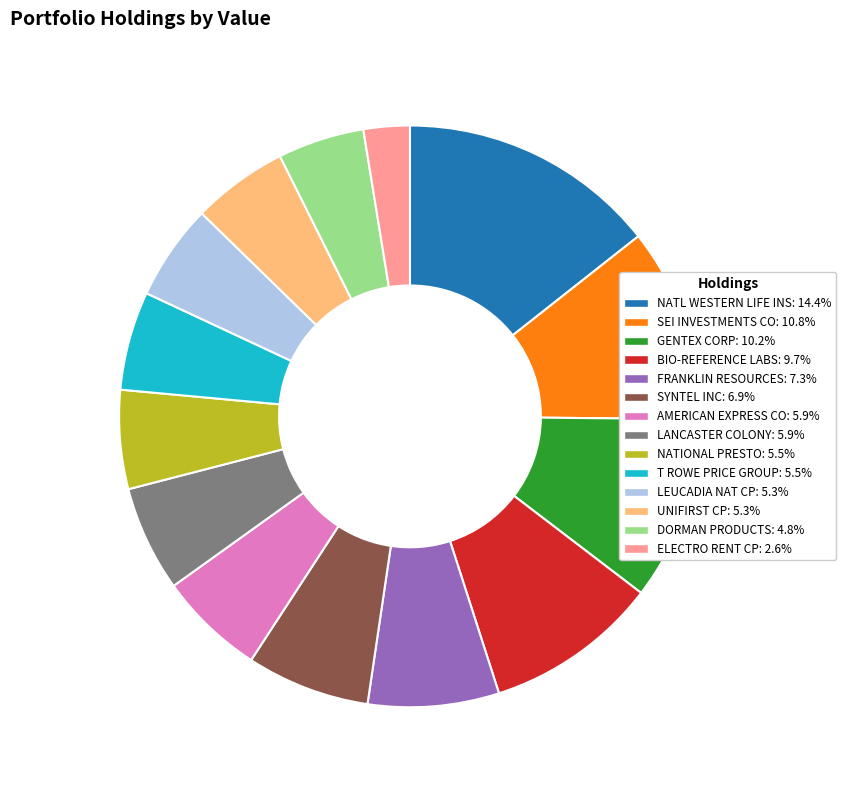

Does any single category account for the majority?

No